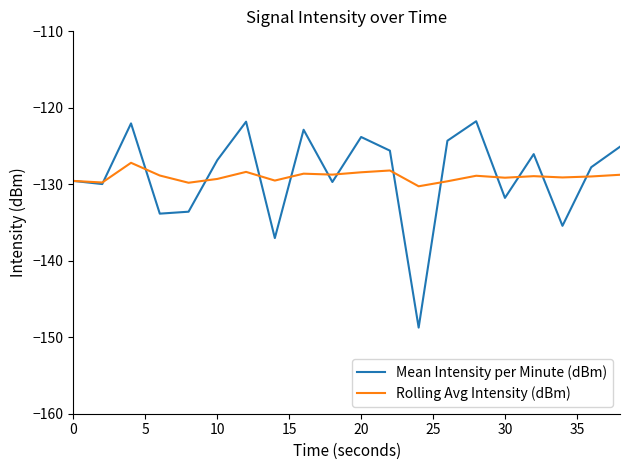

Which series has the largest range (max minus min)?

Mean Intensity per Minute (dBm)